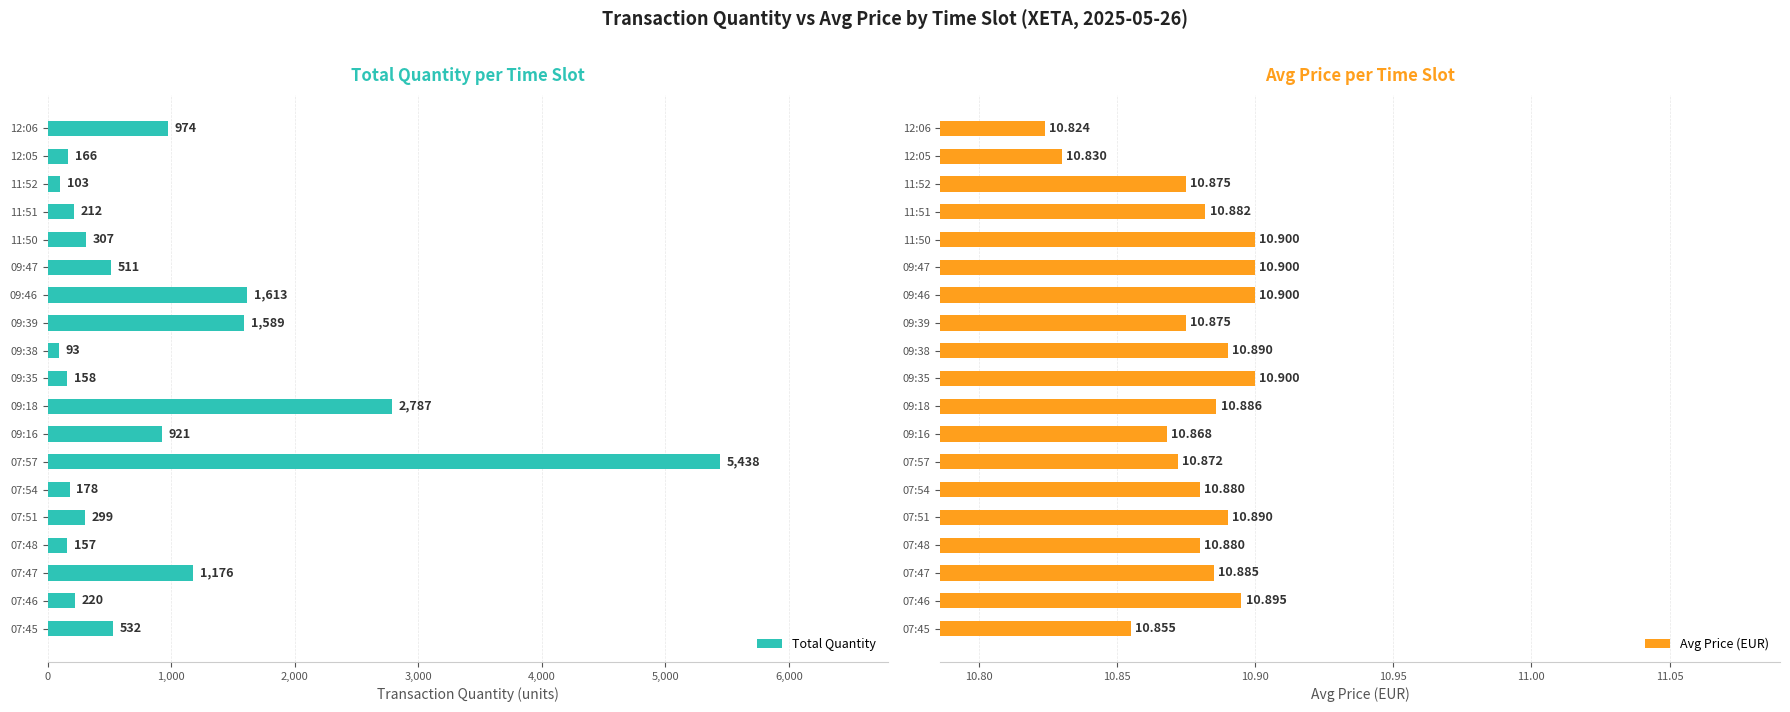

What are all the series names shown in the legend?

Total Quantity, Avg Price (EUR)